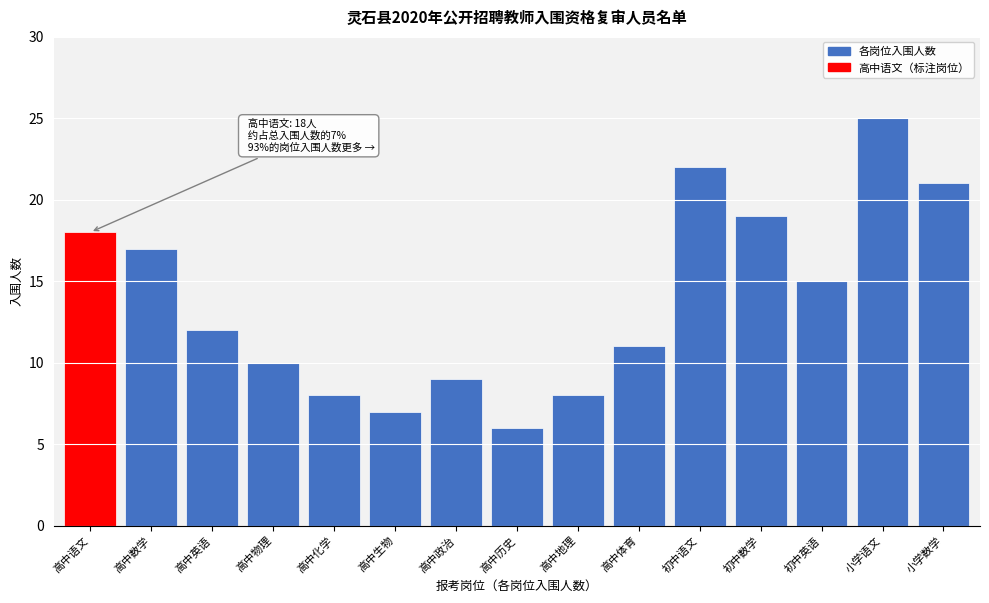

Reading left to right, transcribe all the data shown in this chart.

高中语文=18	高中数学=17	高中英语=12	高中物理=10	高中化学=8	高中生物=7	高中政治=9	高中历史=6	高中地理=8	高中体育=11	初中语文=22	初中数学=19	初中英语=15	小学语文=25	小学数学=21